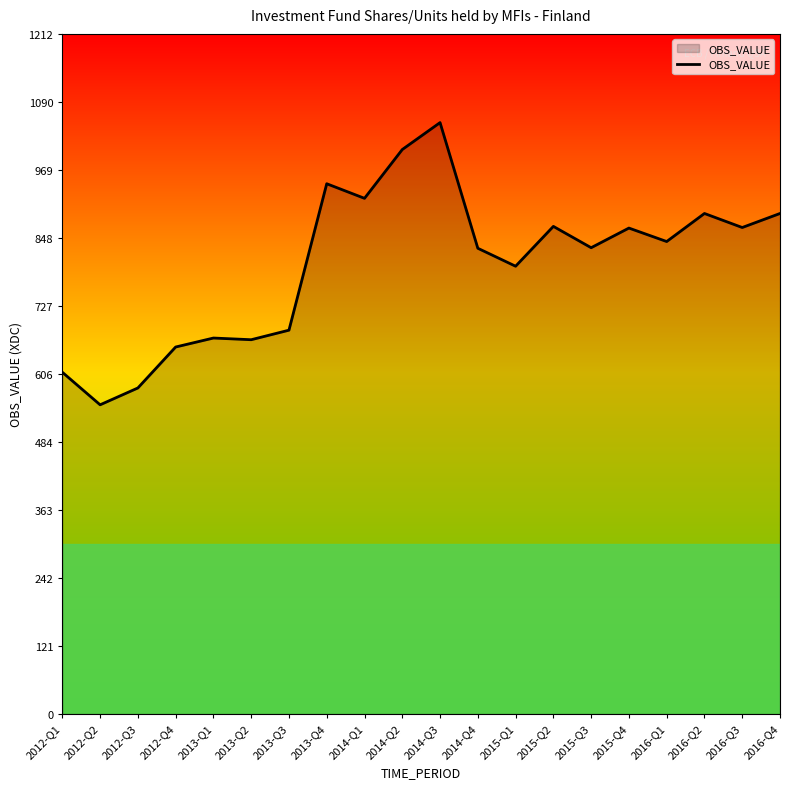

Approximately how many times larger is the value at 2016-Q1 compared to 2014-Q4?

1.0